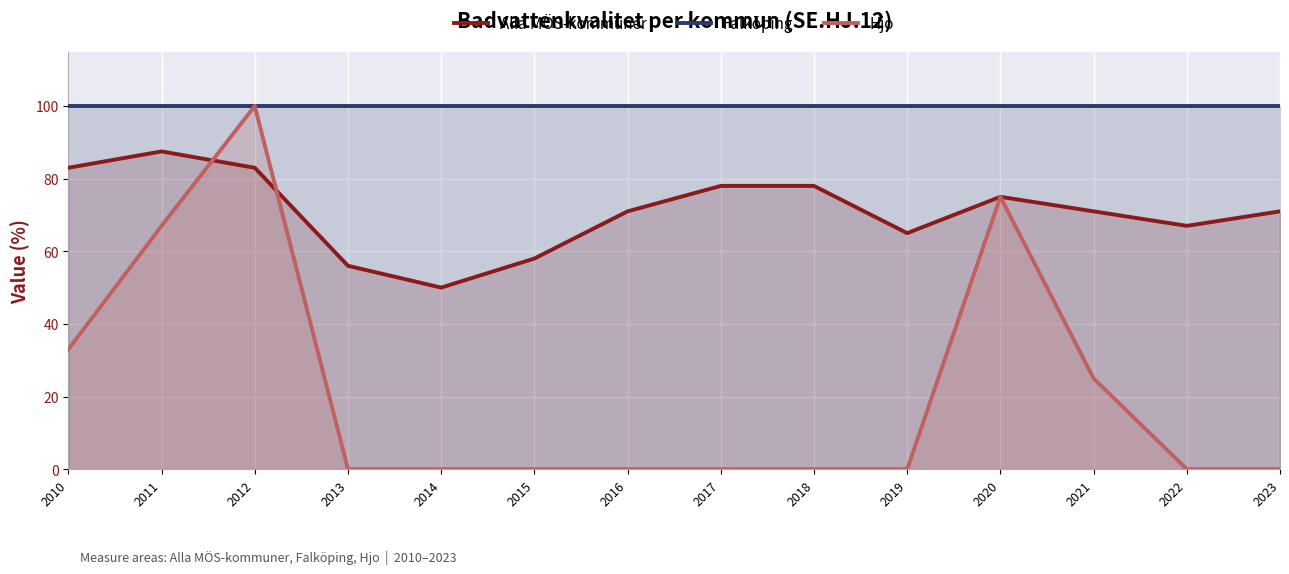

Count the number of categories in the chart.

14